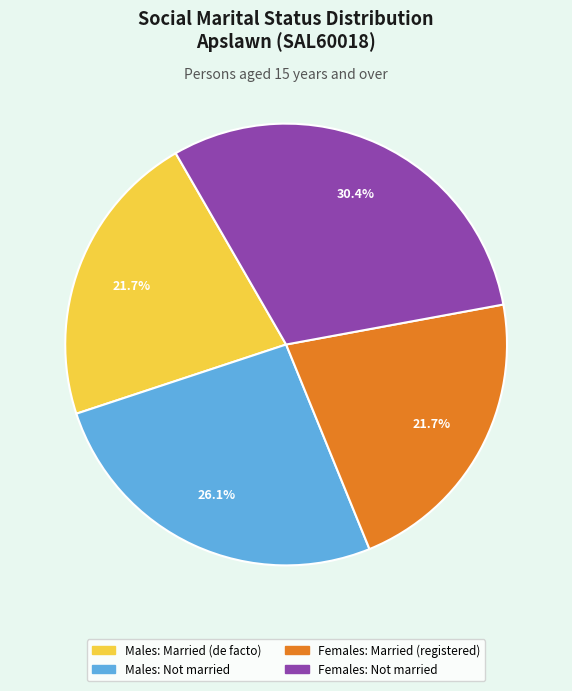

Is there any slice that represents more than half of the pie?

No